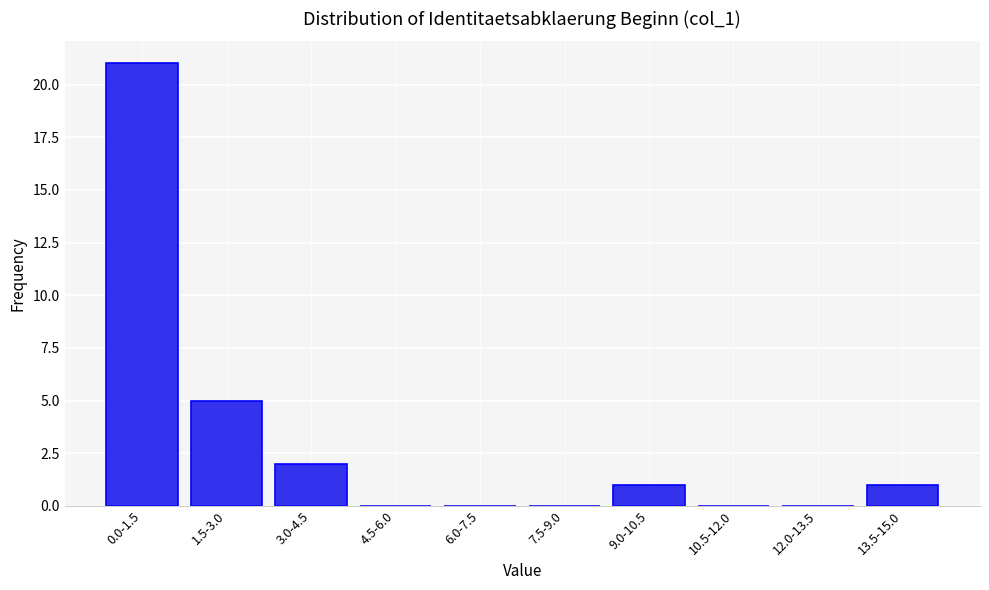

Reading right to left, transcribe all the data shown in this chart.

13.5-15.0=1	12.0-13.5=0	10.5-12.0=0	9.0-10.5=1	7.5-9.0=0	6.0-7.5=0	4.5-6.0=0	3.0-4.5=2	1.5-3.0=5	0.0-1.5=21